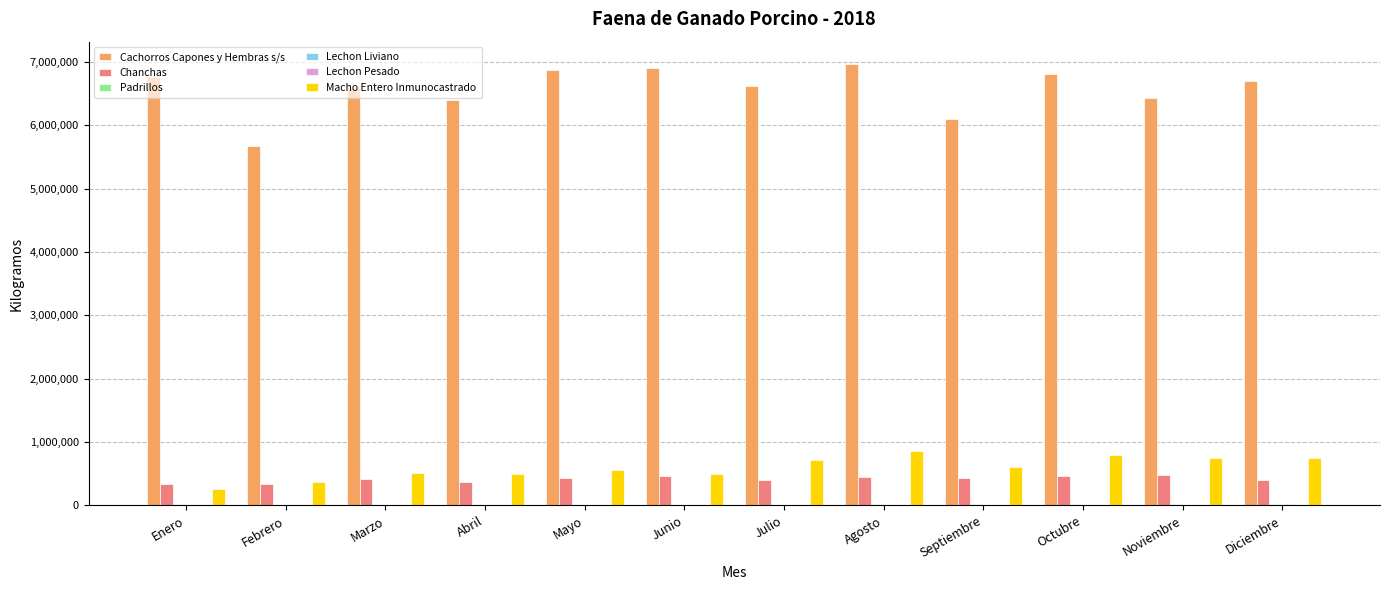

What is the greatest value displayed?

6971053